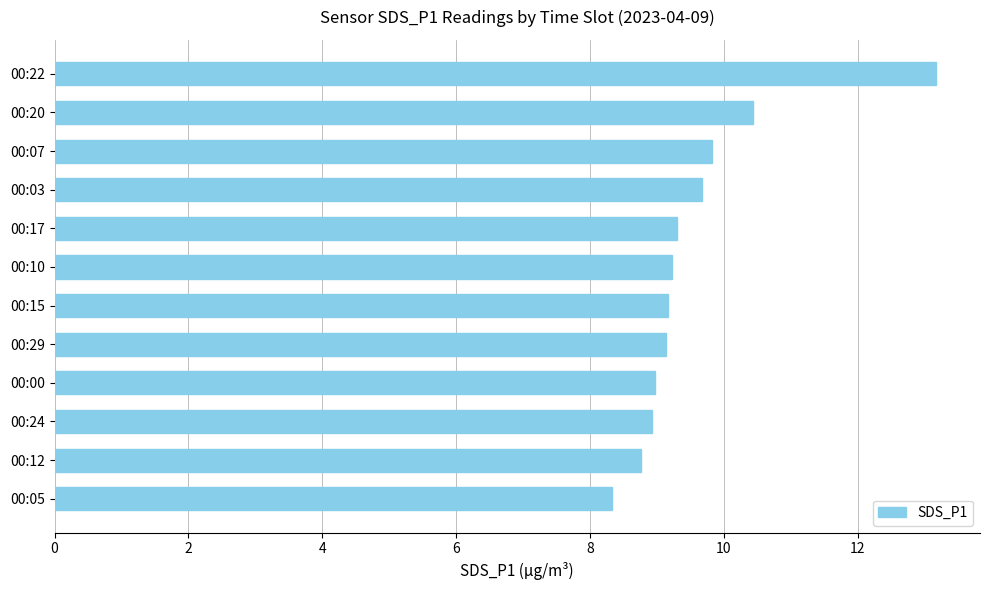

Count the number of categories in the chart.

12